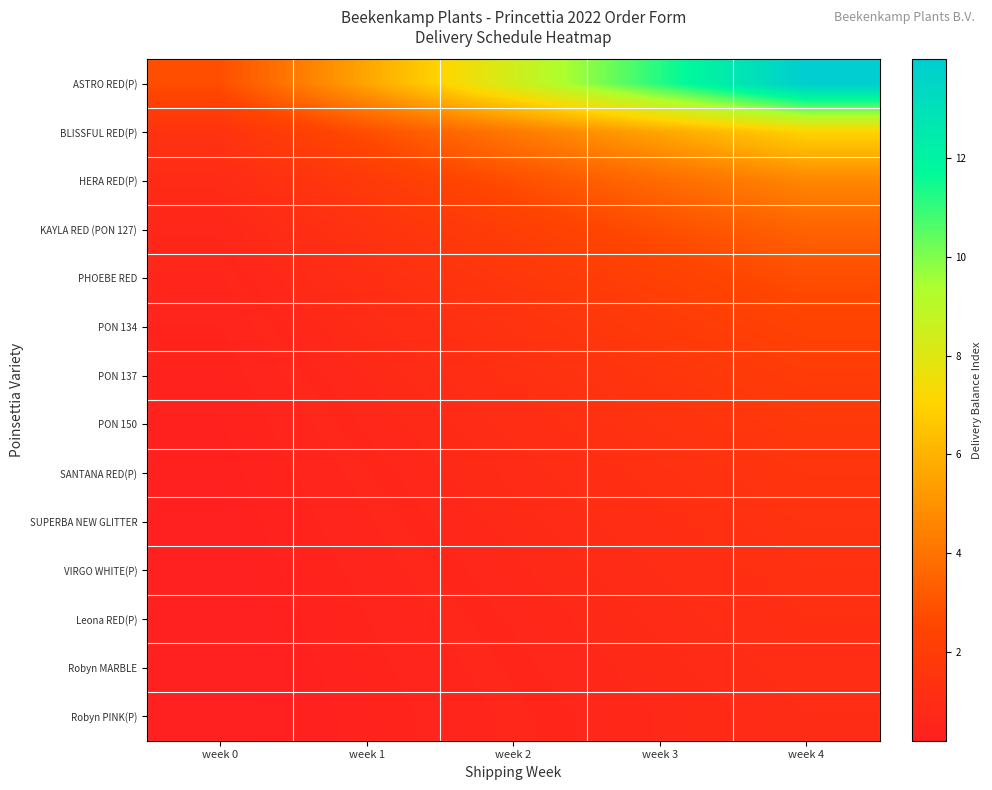

Between week 2 and week 4, which is larger?

week 4